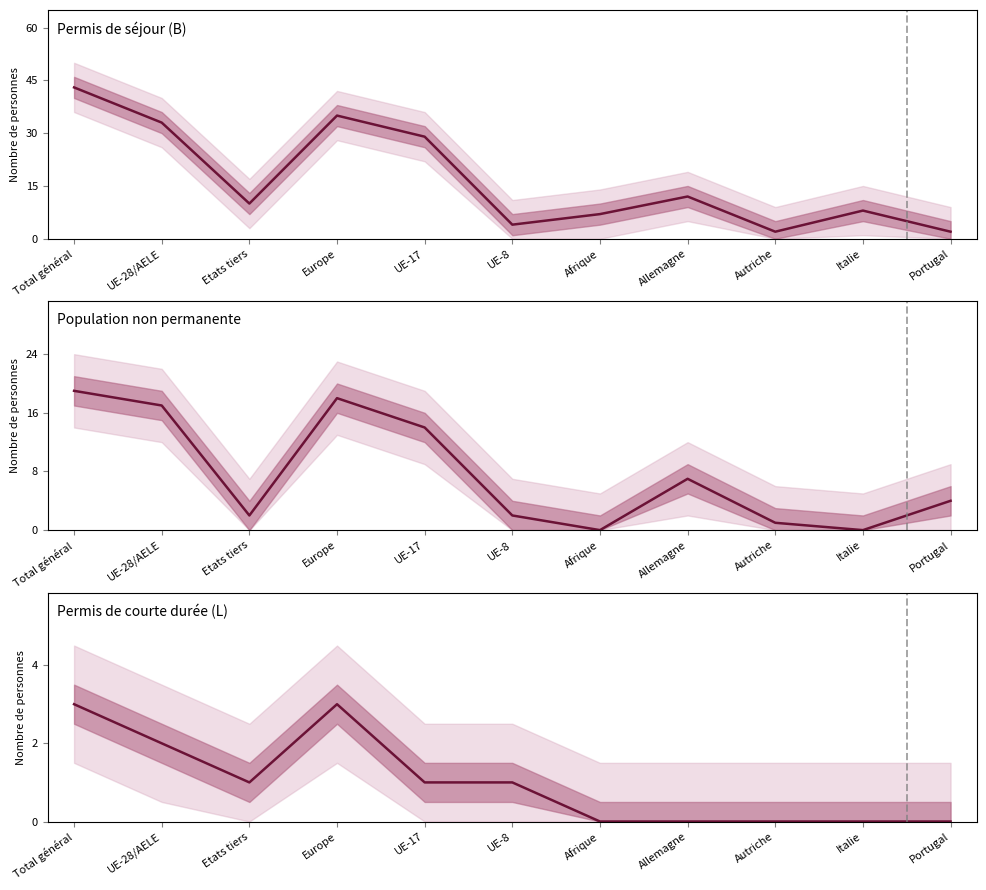

True or false: Permis de séjour (B) and Population non permanente intersect in this chart.

True